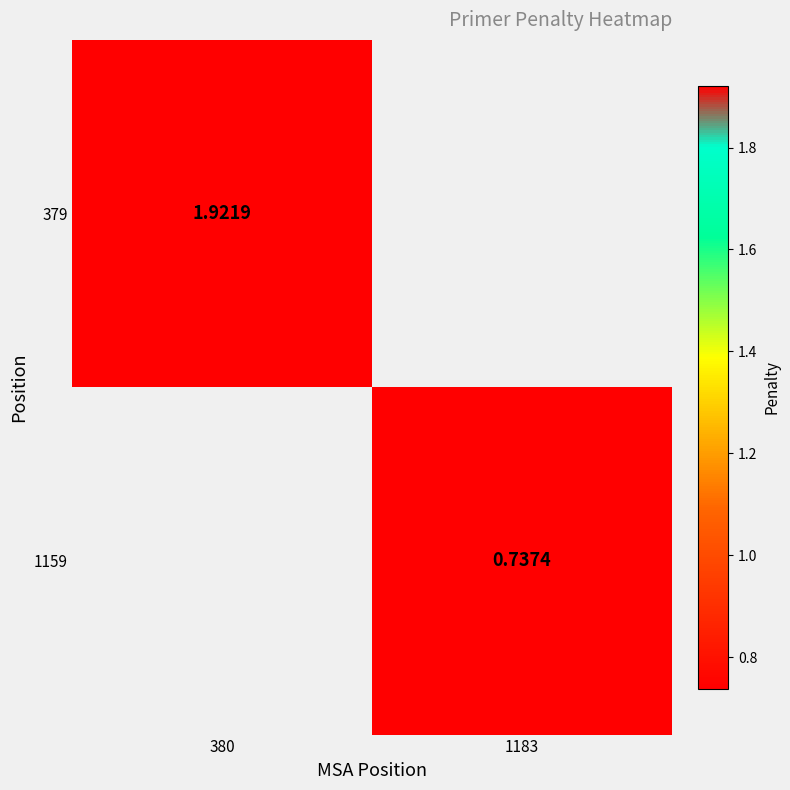

Count the number of categories in the chart.

2